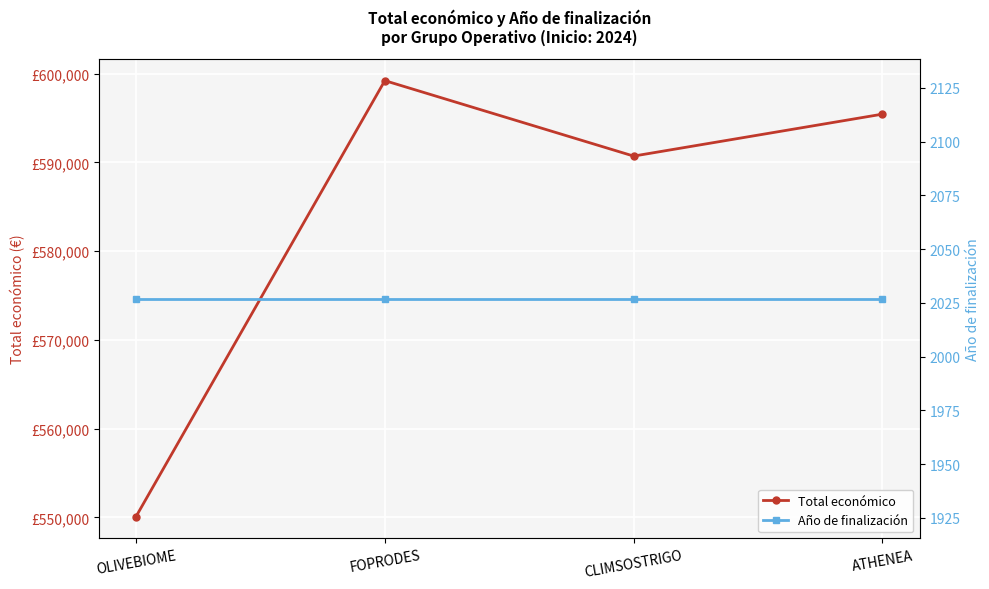

True or false: Año de finalización and Total económico cross at least once.

False